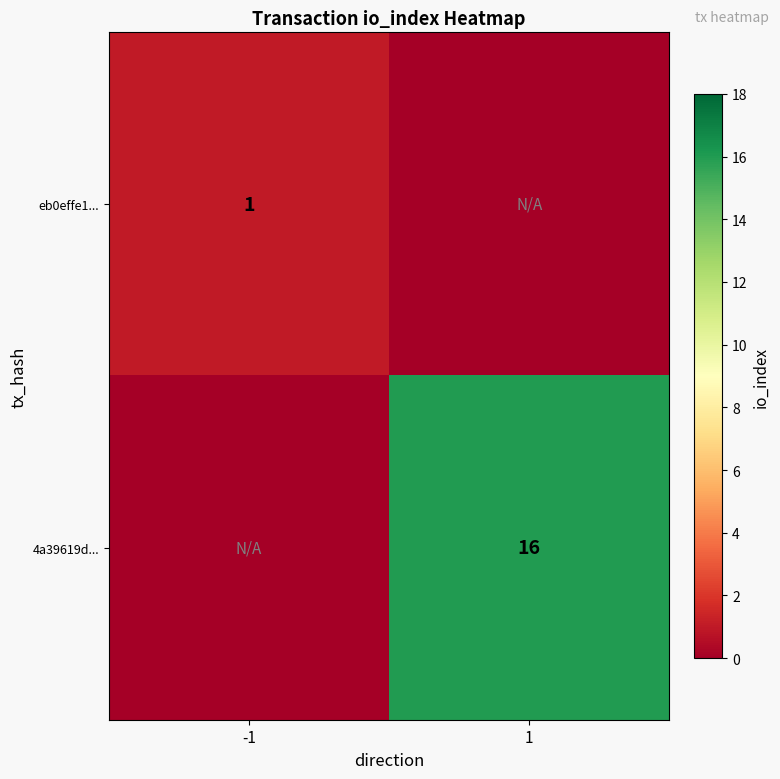

The value of 4a39619d... at 1 is 4. True or false?

False